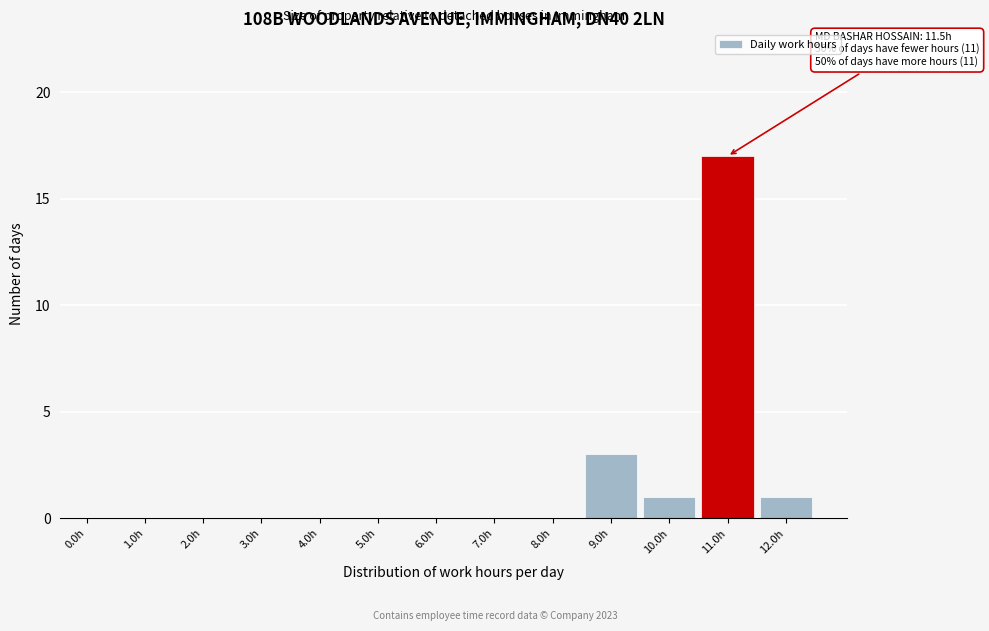

Reading right to left, what are all the values shown in this chart?

12.0h=1	11.0h=17	10.0h=1	9.0h=3	8.0h=0	7.0h=0	6.0h=0	5.0h=0	4.0h=0	3.0h=0	2.0h=0	1.0h=0	0.0h=0